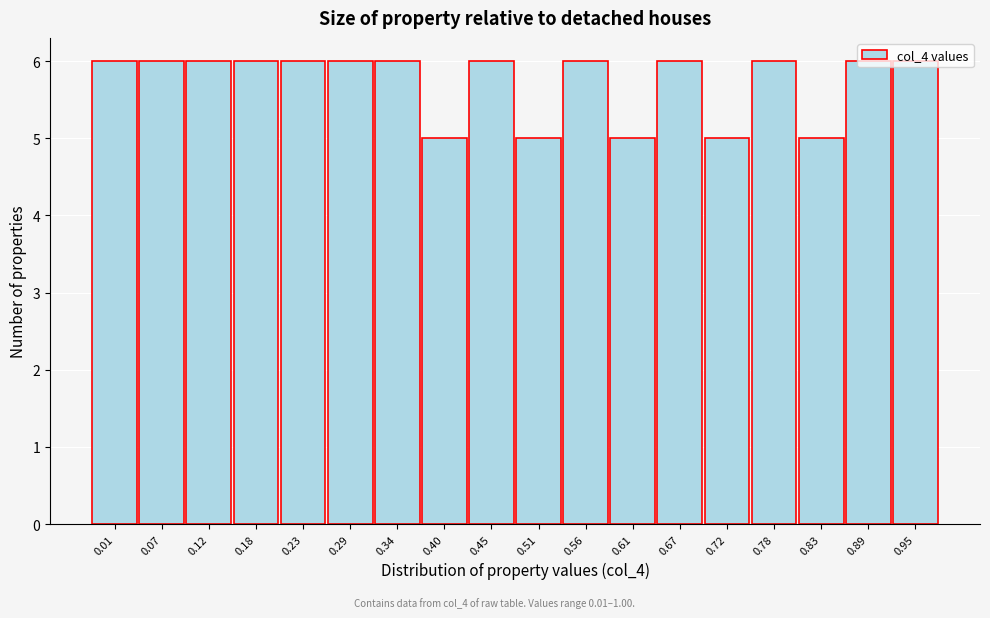

What is the value of the 4th bar from the left?

6